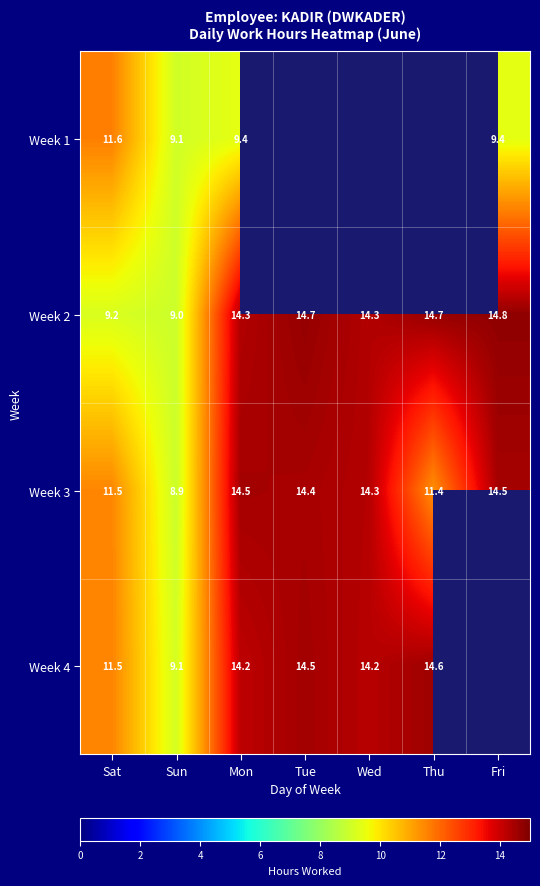

Where does the Week 2 series first go above 14?

Mon